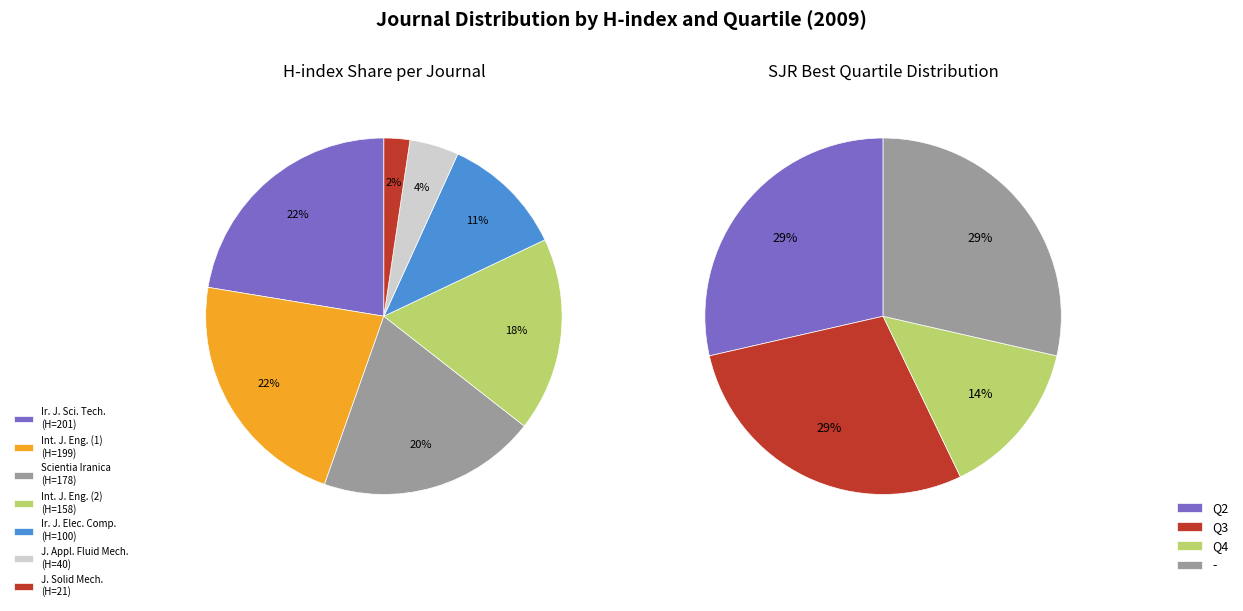

To the nearest percent, what percentage of the pie is Scientia Iranica?

20%